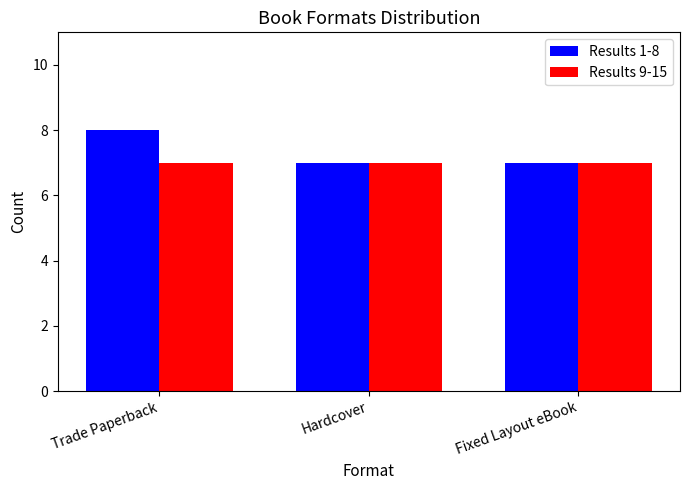

List the series in order of their peak value, highest first.

Results 1-8, Results 9-15